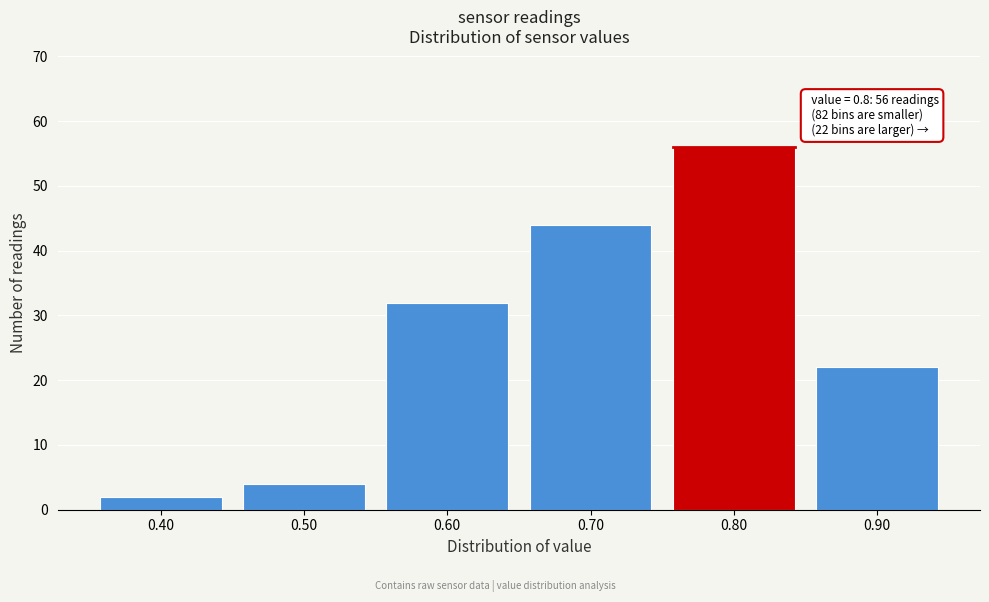

Reading left to right, transcribe all the data shown in this chart.

2	4	32	44	56	22